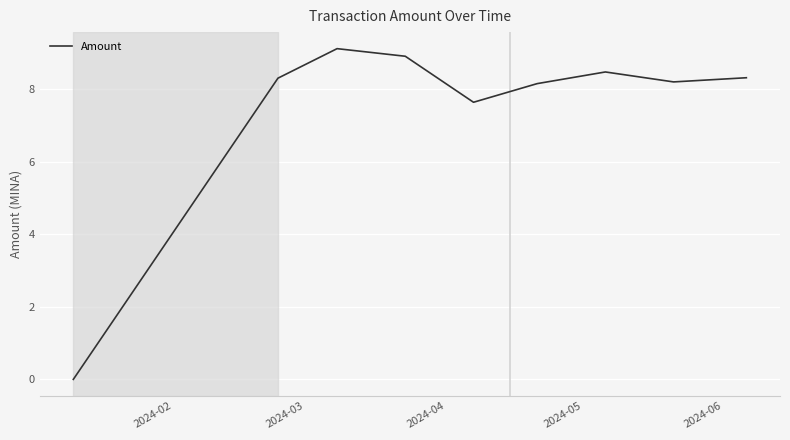

How many values exceed 8?

7